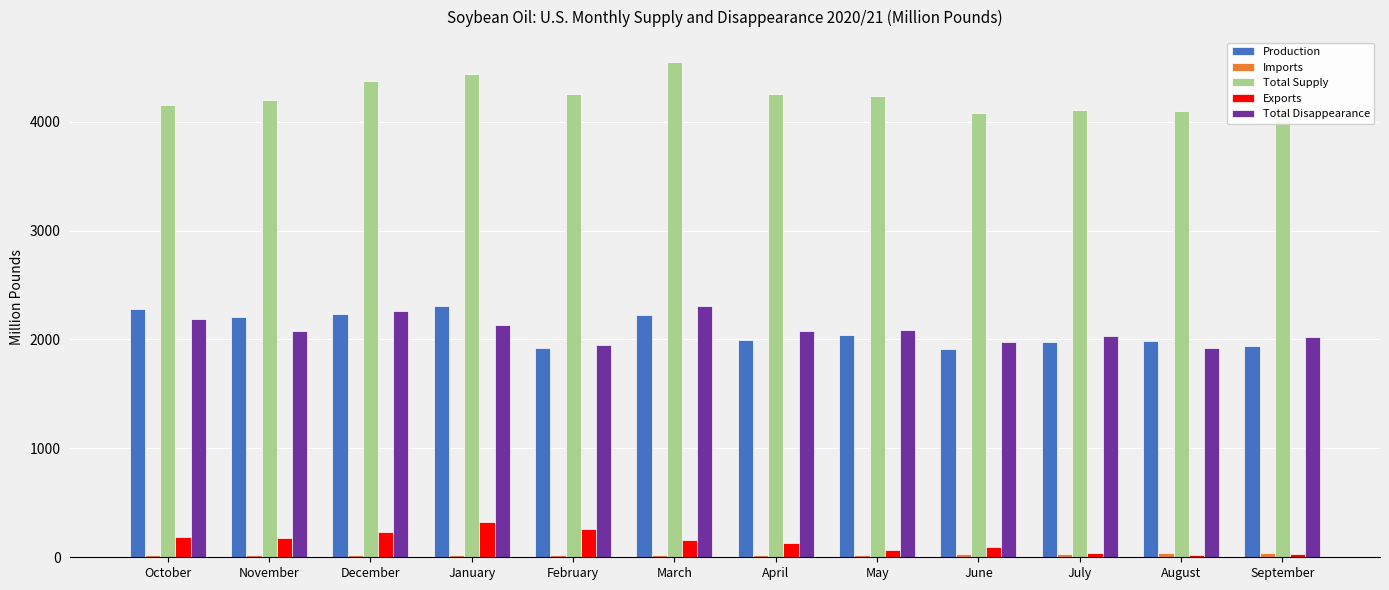

How many values in the Exports series are below 155?

6